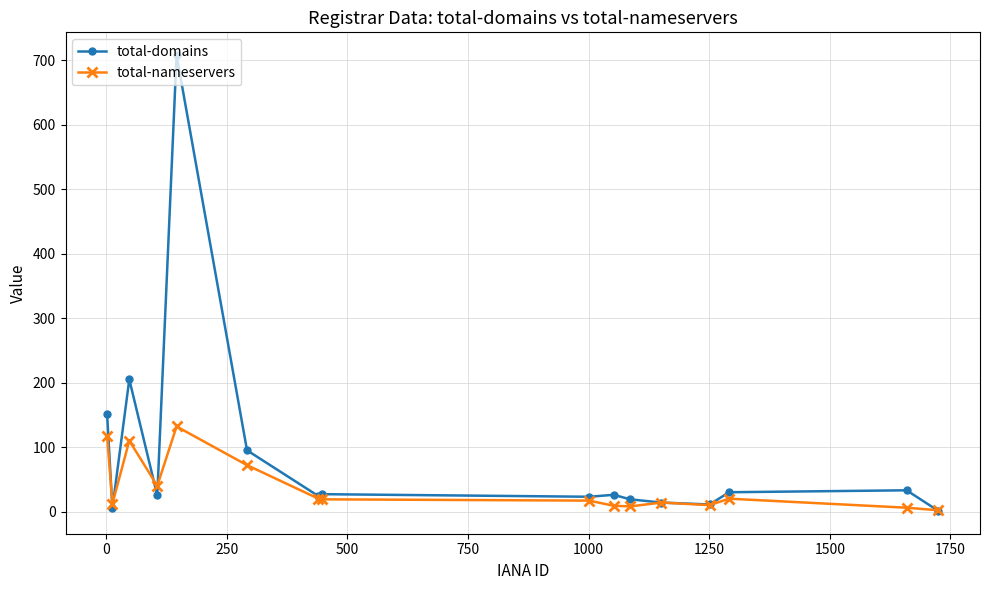

Rank the series by their average value, from highest to lowest.

total-domains, total-nameservers